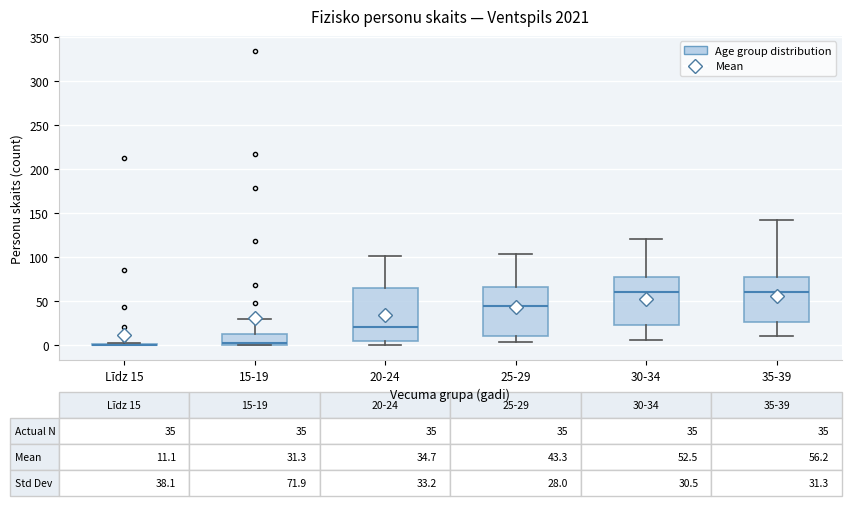

Which box is the tallest, from its lower edge to its upper edge?

20-24